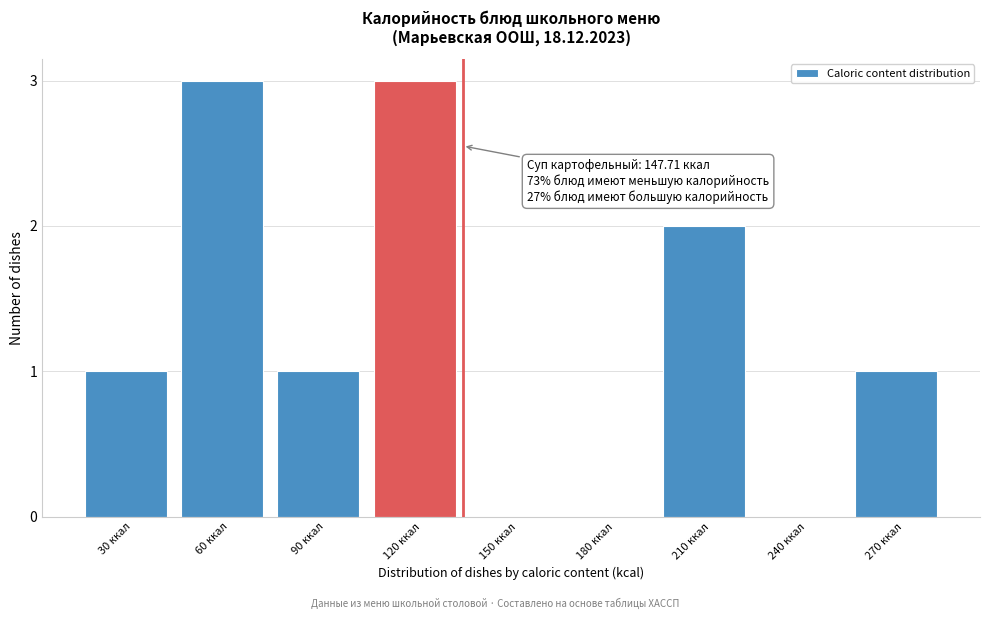

Reading right to left, extract all data points from this chart.

270 ккал=1	240 ккал=0	210 ккал=2	180 ккал=0	150 ккал=0	120 ккал=3	90 ккал=1	60 ккал=3	30 ккал=1